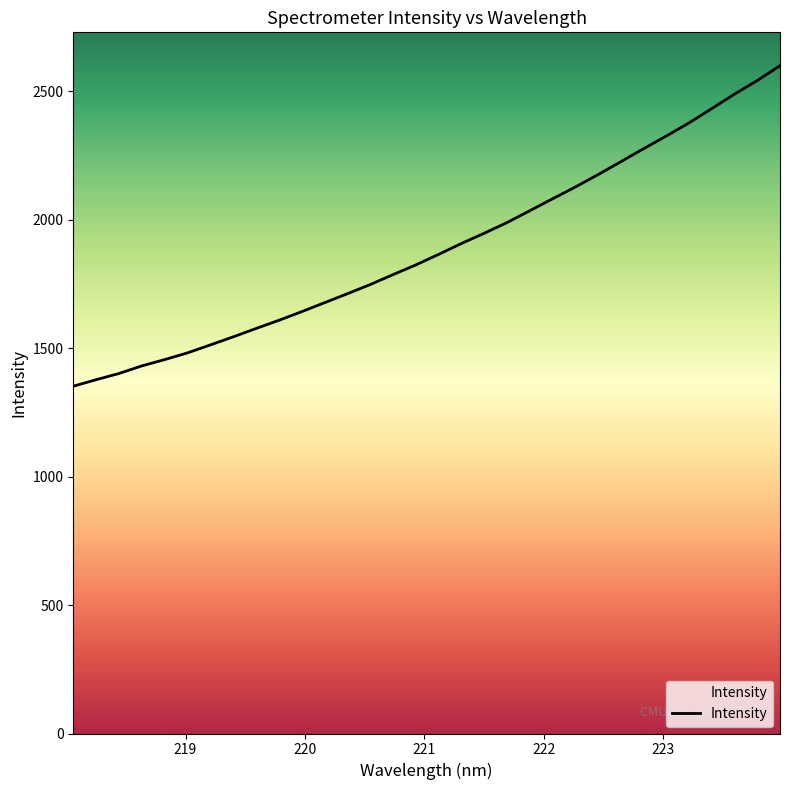

The value at 23 is 1260.1. True or false?

False